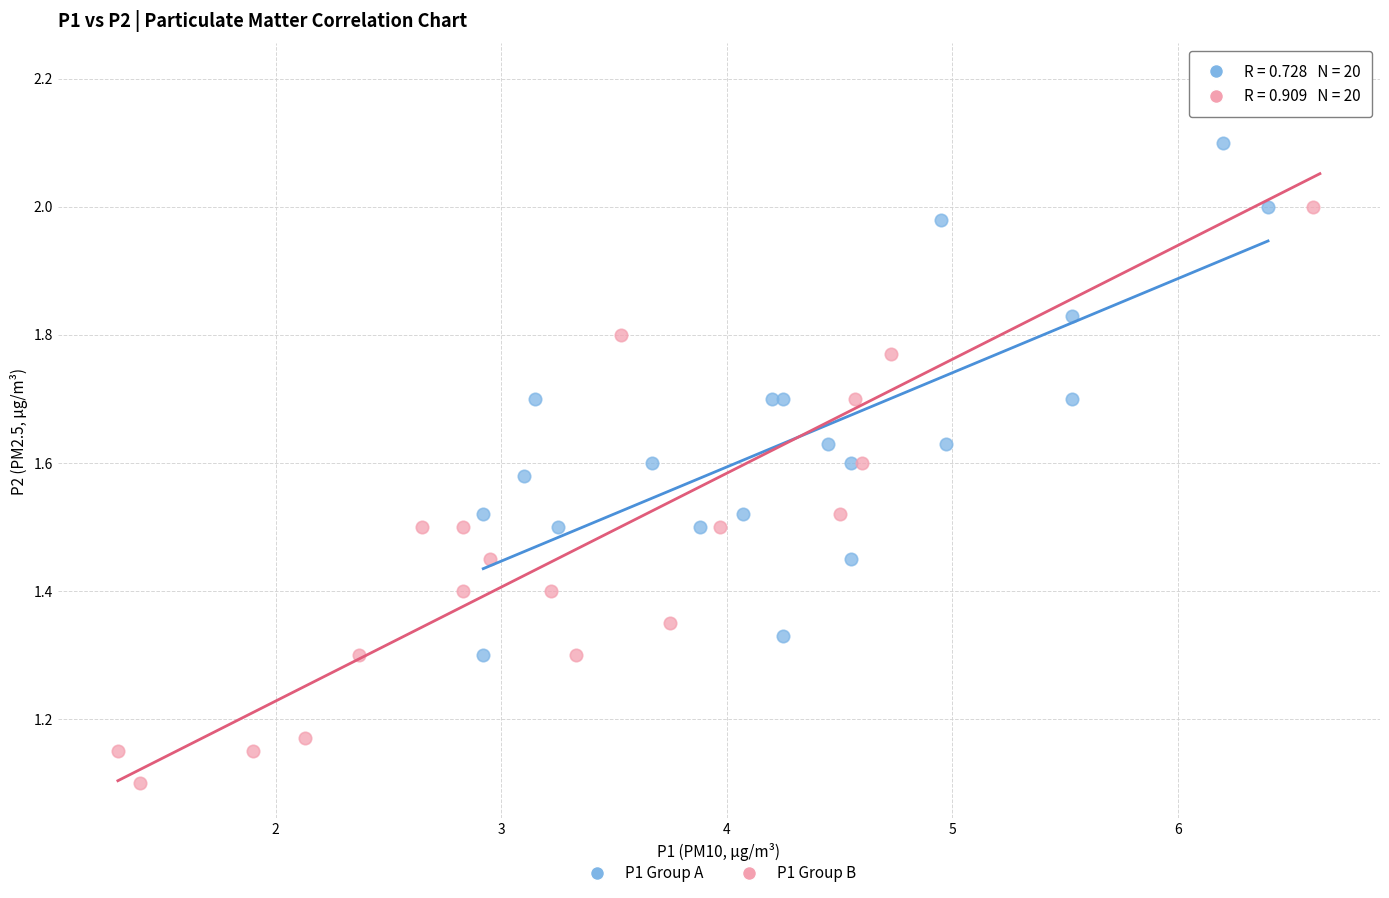

Which series contains the highest Y value?

P1 Group B